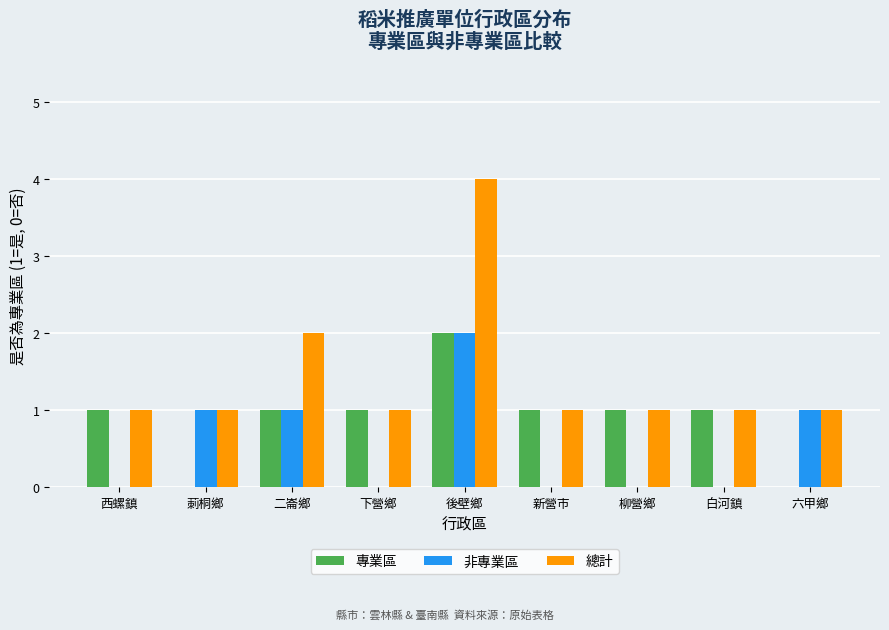

At which category is the sum across all series the highest?

後壁鄉